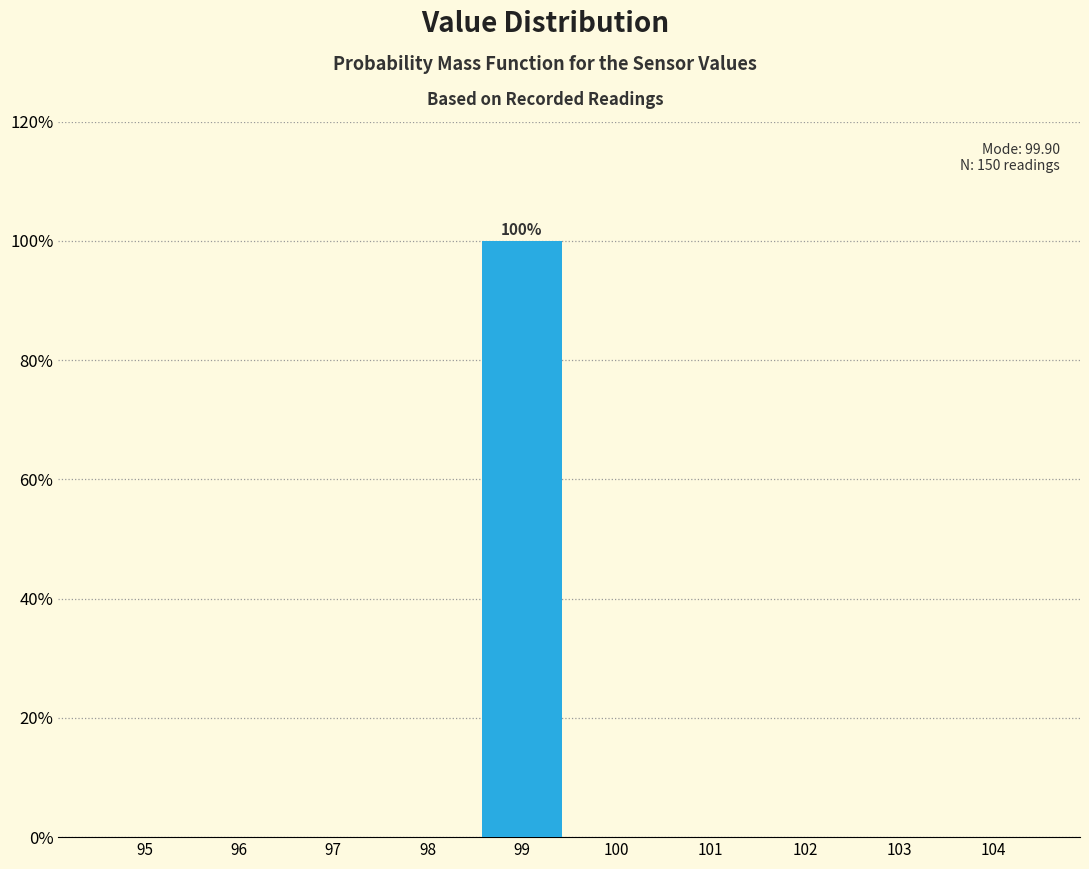

Reading left to right, what are all the values shown in this chart?

95=0	96=0	97=0	98=0	99=100	100=0	101=0	102=0	103=0	104=0